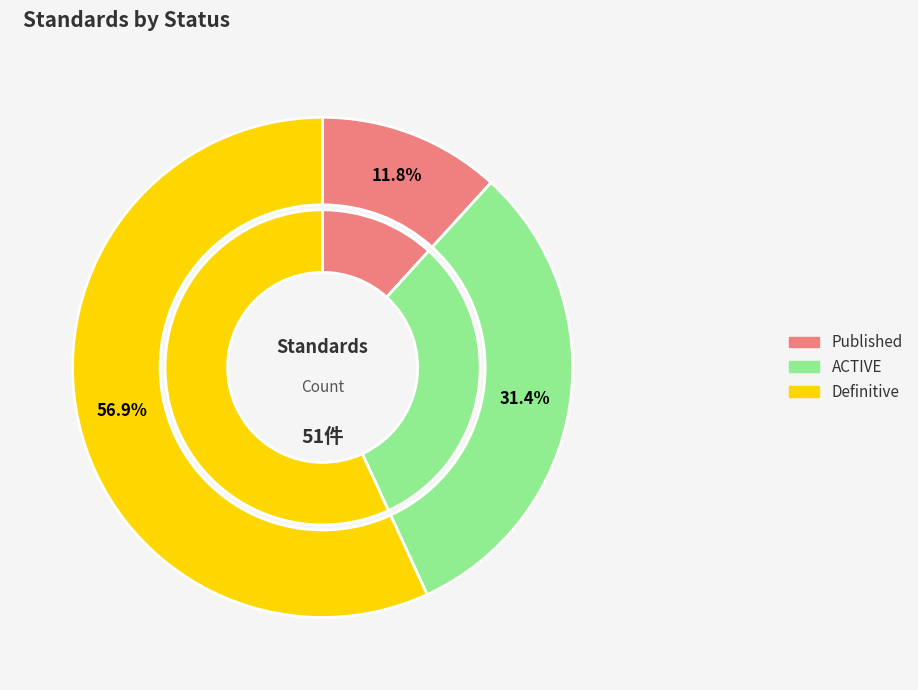

Which category accounts for the majority?

Definitive